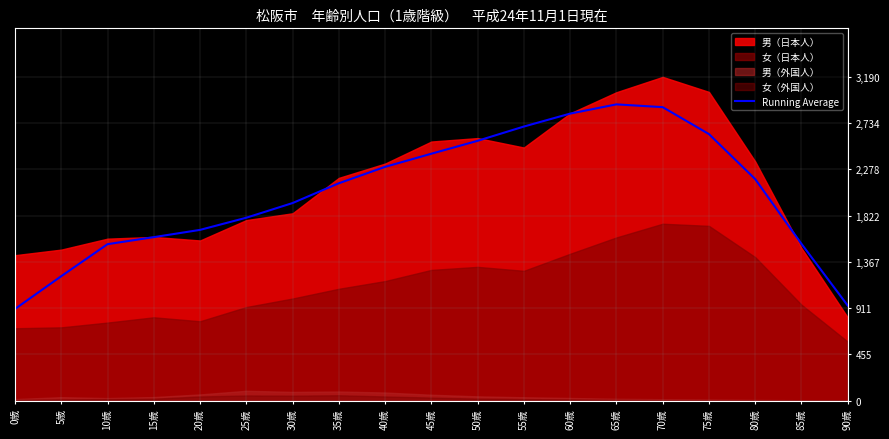

What position from the left is 75歳?

16